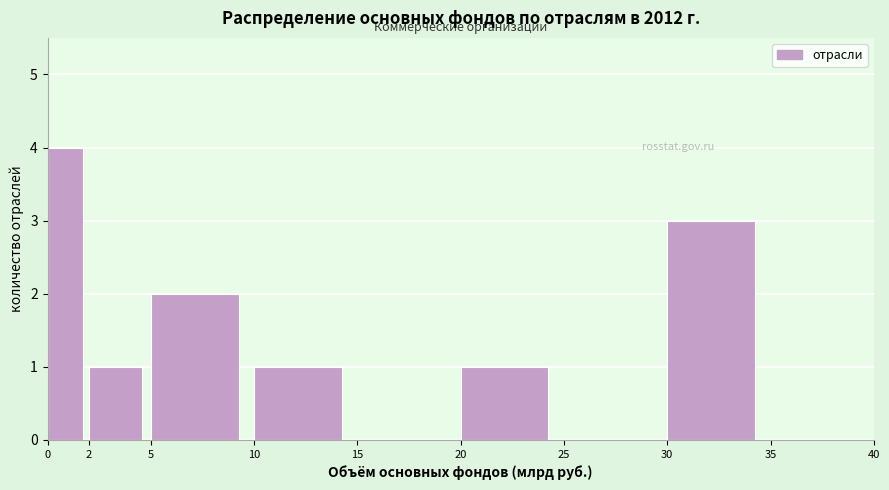

Reading left to right, what are all the values shown in this chart?

0=4	2=1	5=2	10=1	15=0	20=1	25=0	30=3	35=0